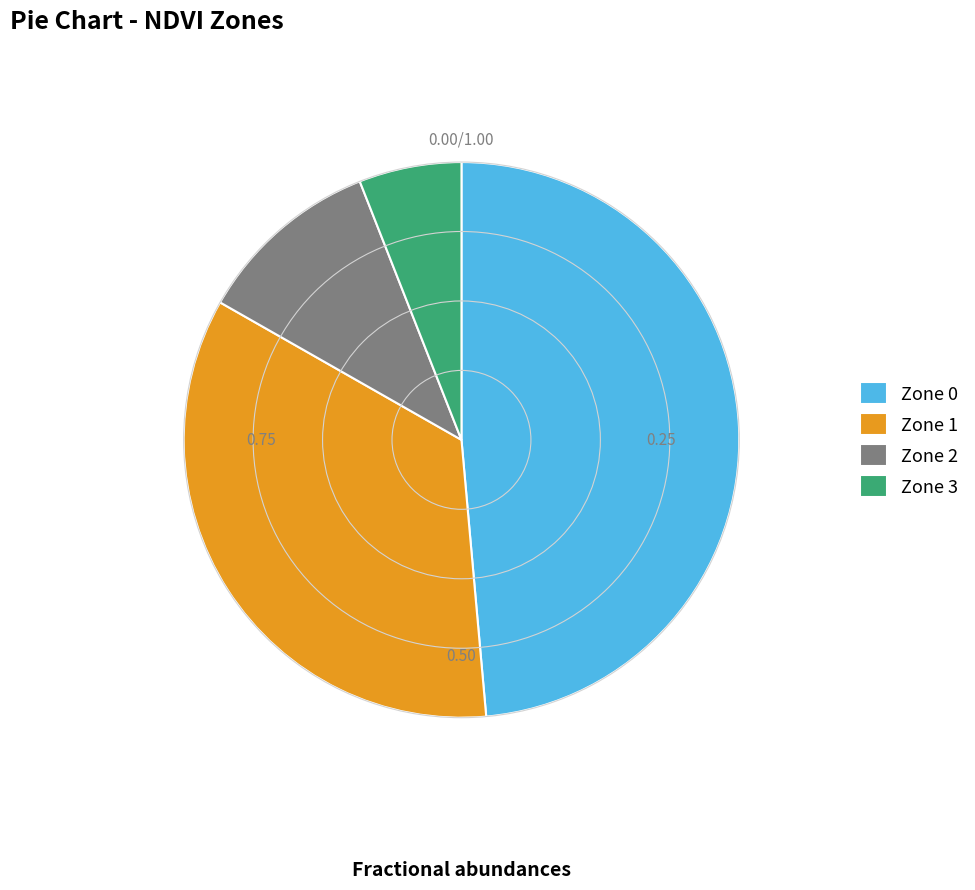

Do Zone 0 and Zone 1 together represent more than half of the pie?

Yes